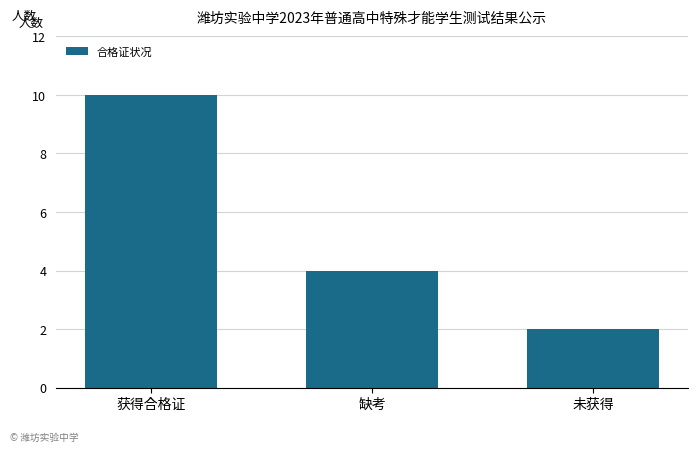

What is the sum of all values?

16